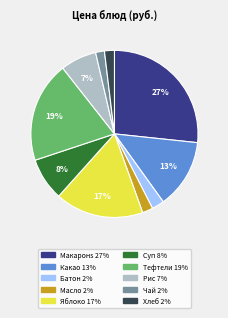

Is there any slice that represents more than half of the pie?

No